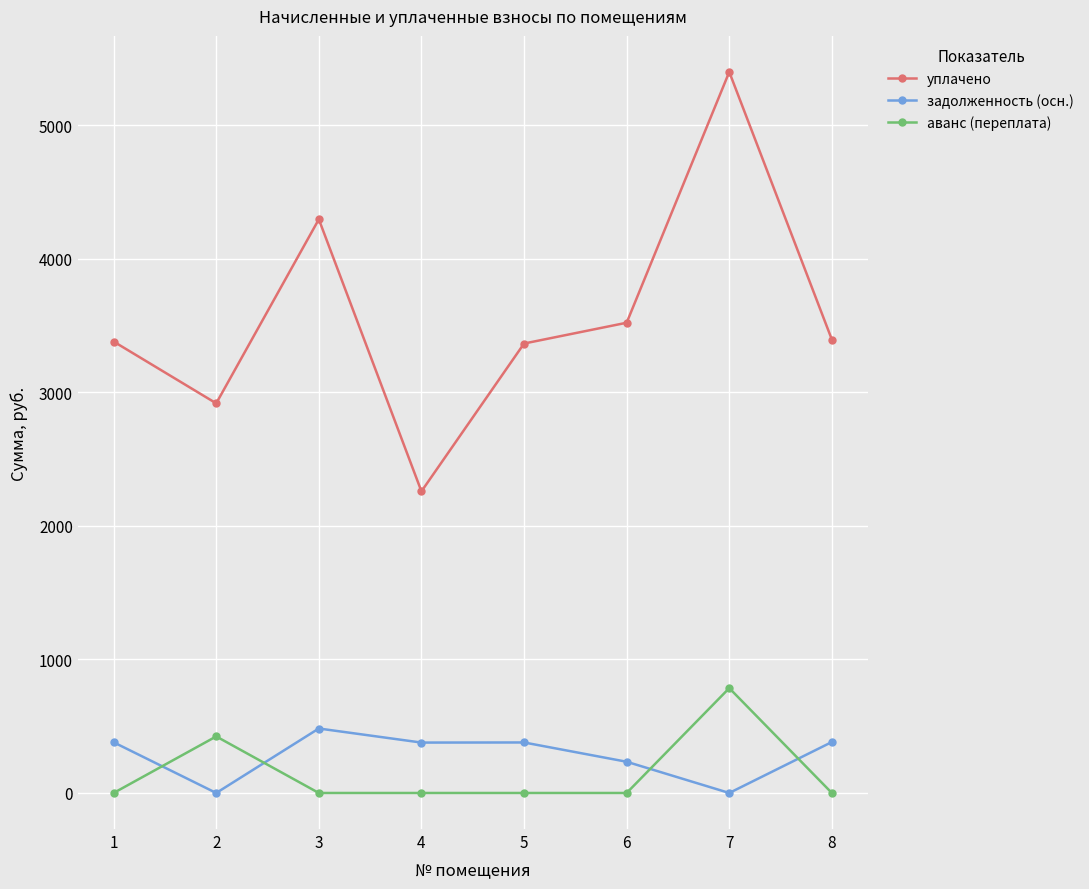

Which series has the largest range (max minus min)?

уплачено